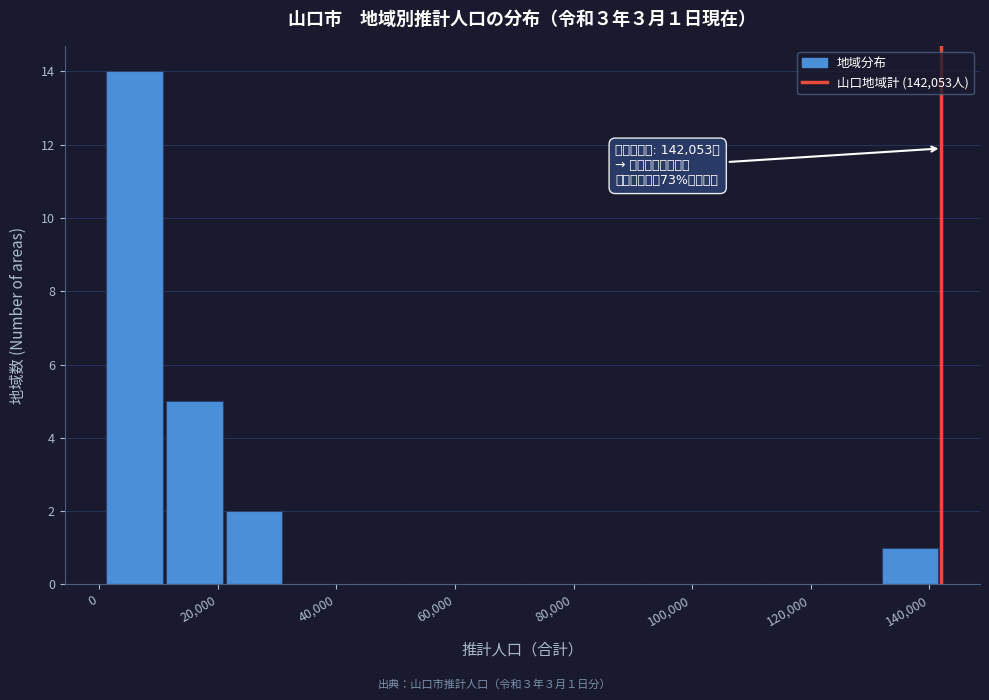

Over which range of the x-axis is the bar tallest?

2000 to 12000